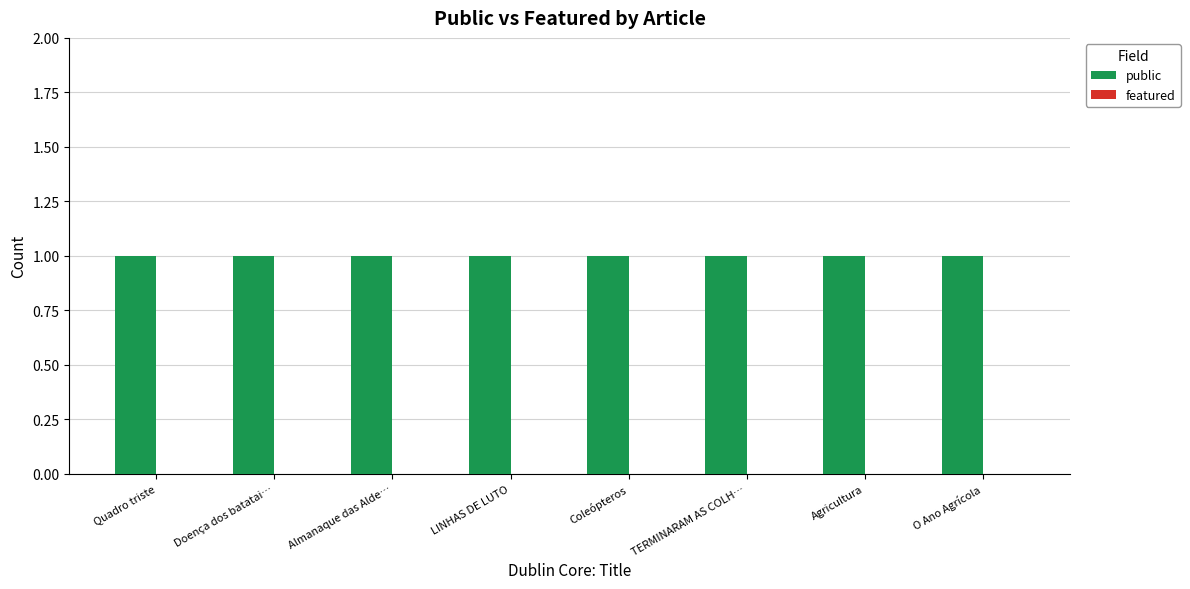

What position from the left is LINHAS DE LUTO?

4